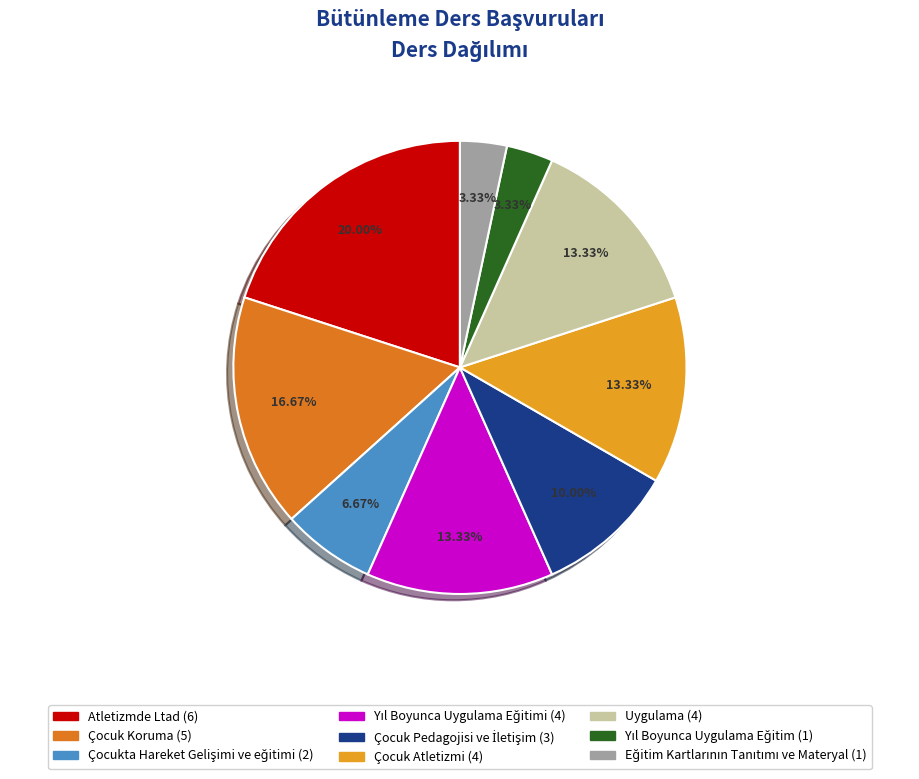

To the nearest percent, what is the average slice percentage?

11%